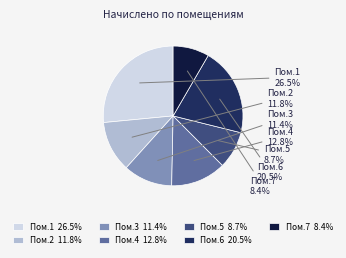

How much of the chart is everything except Пом.2 11.8%?

88.2%